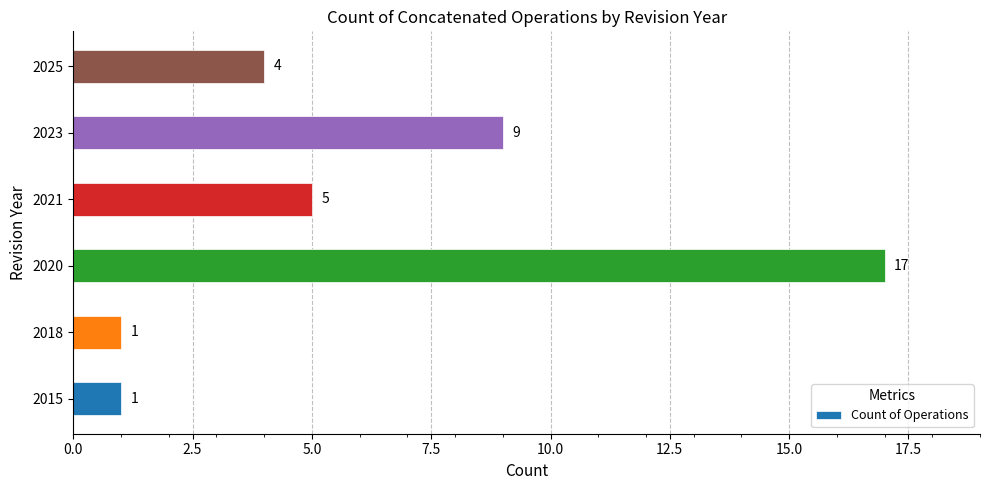

What is the approximate value at 2025?

4